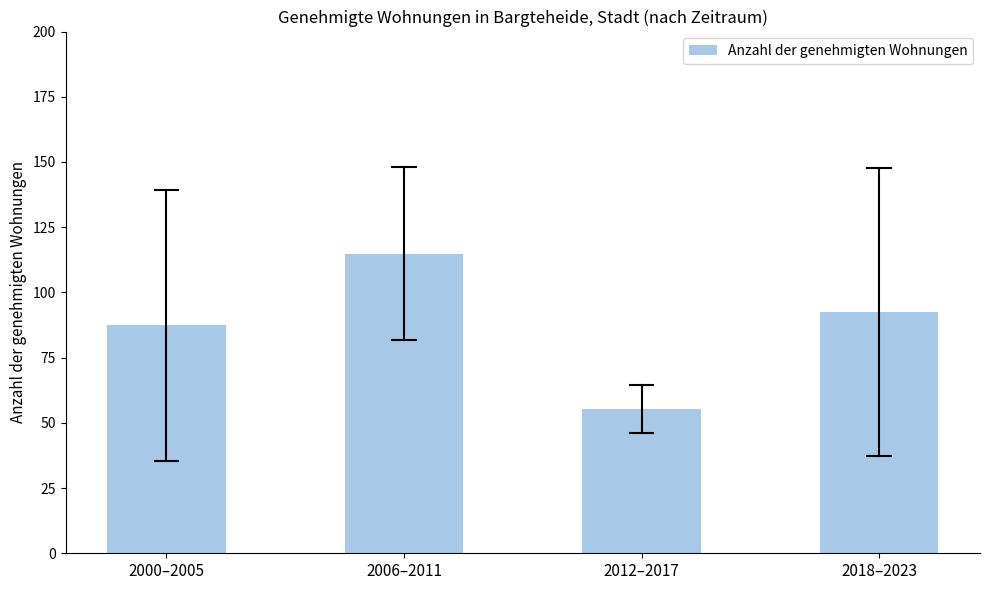

Reading right to left, extract all data points from this chart.

2018–2023=92.5	2012–2017=55.2	2006–2011=114.8	2000–2005=87.3